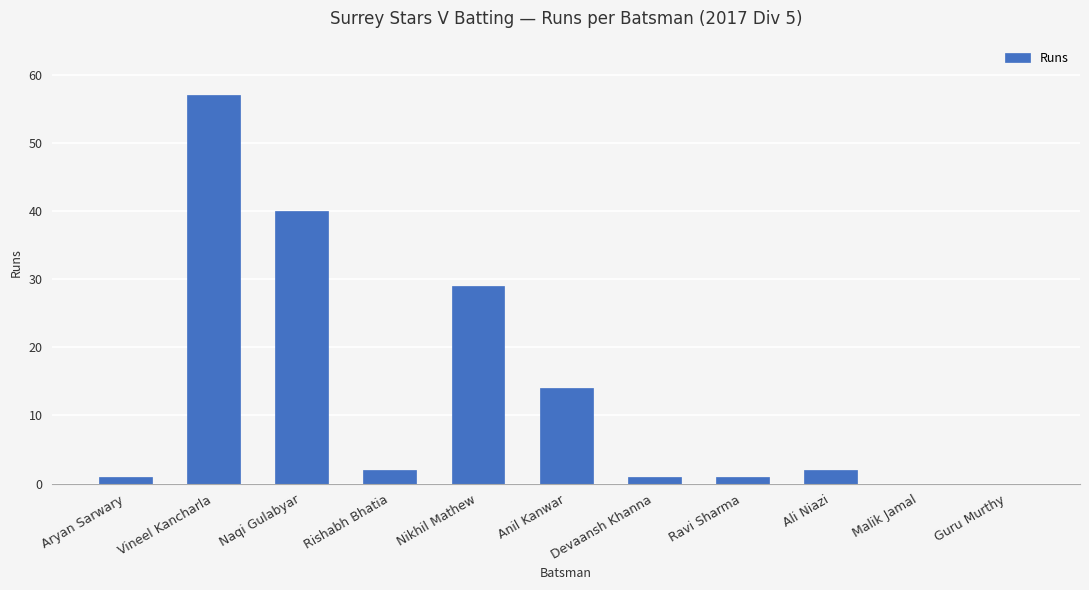

What is the difference between the values at Aryan Sarwary and Nikhil Mathew?

28